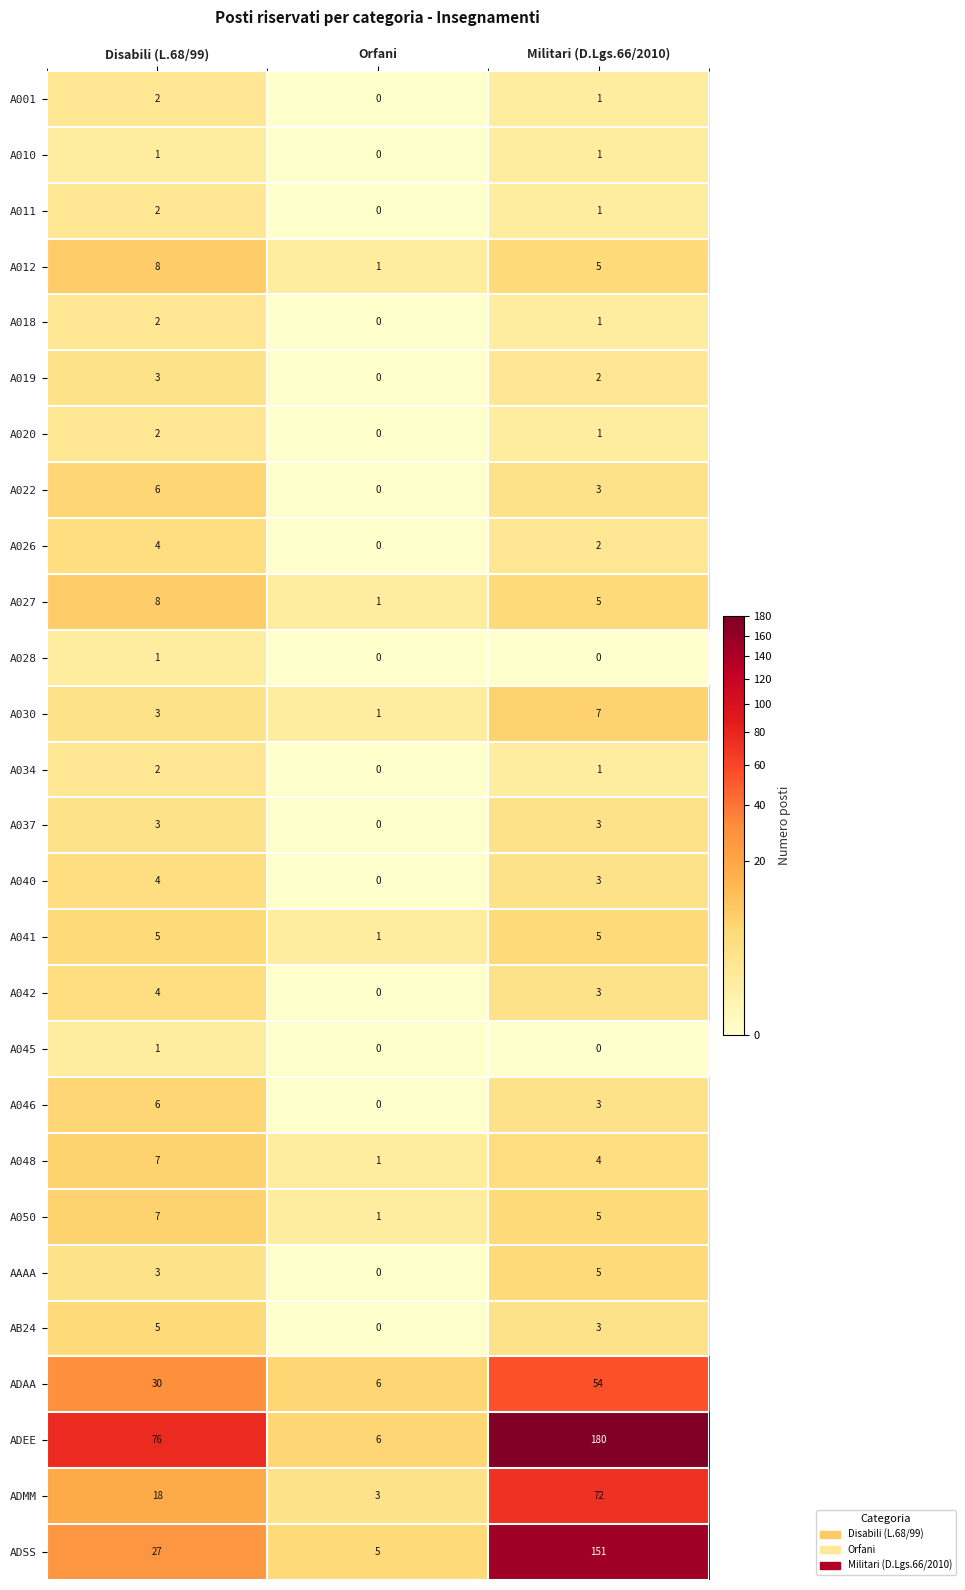

What is the difference between the maximum and minimum values in the A022 series?

6